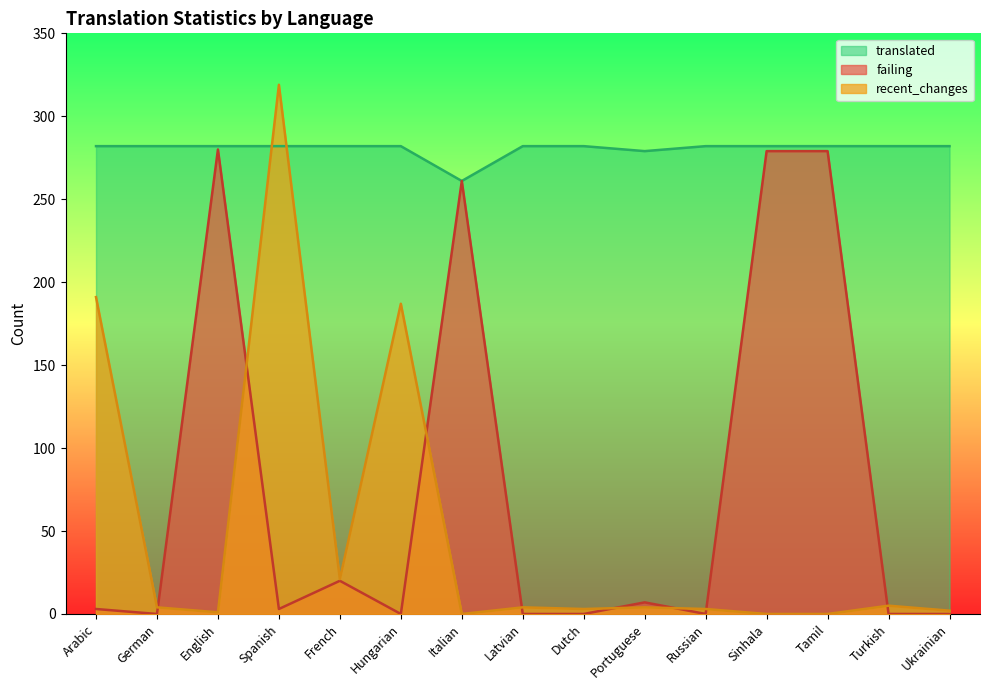

At which label does failing first exceed 3?

English